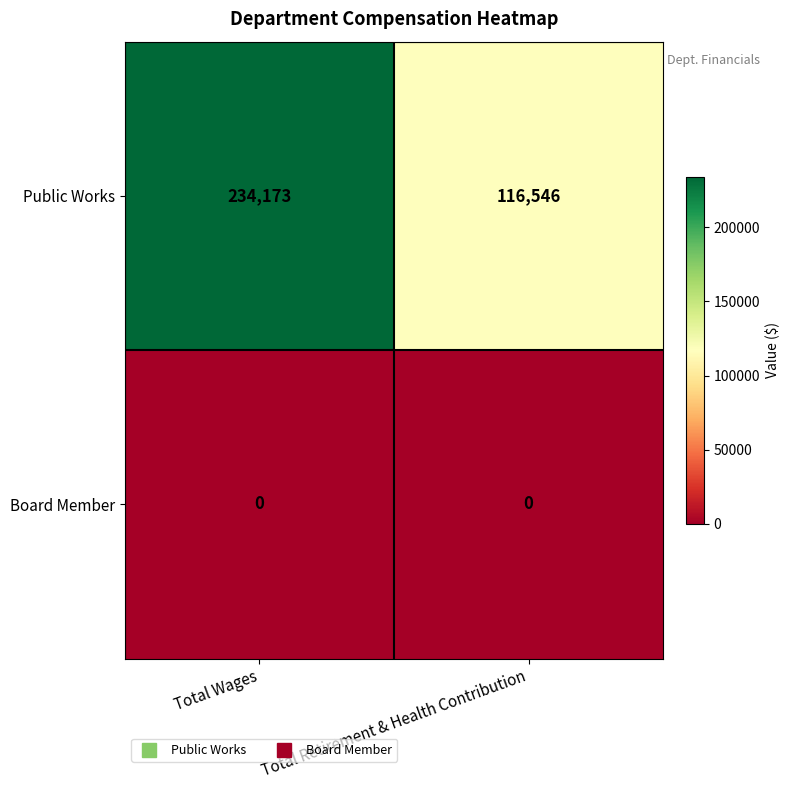

Reading left to right, extract all data points from this chart.

Public Works: 234173	116546
Board Member: 0	0